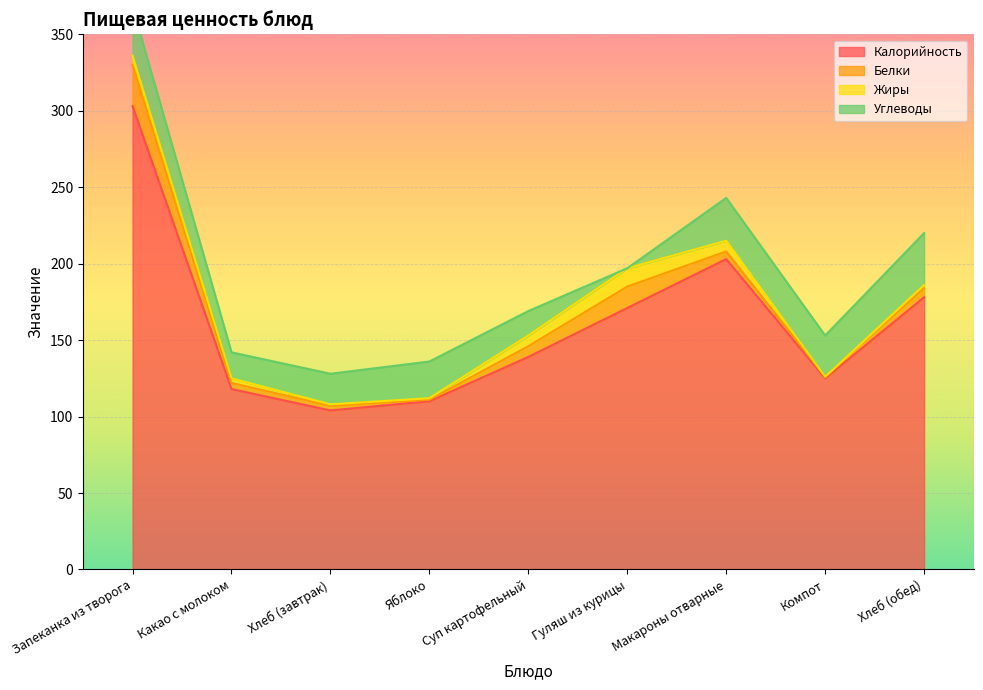

How many times do Белки and Жиры cross each other?

2